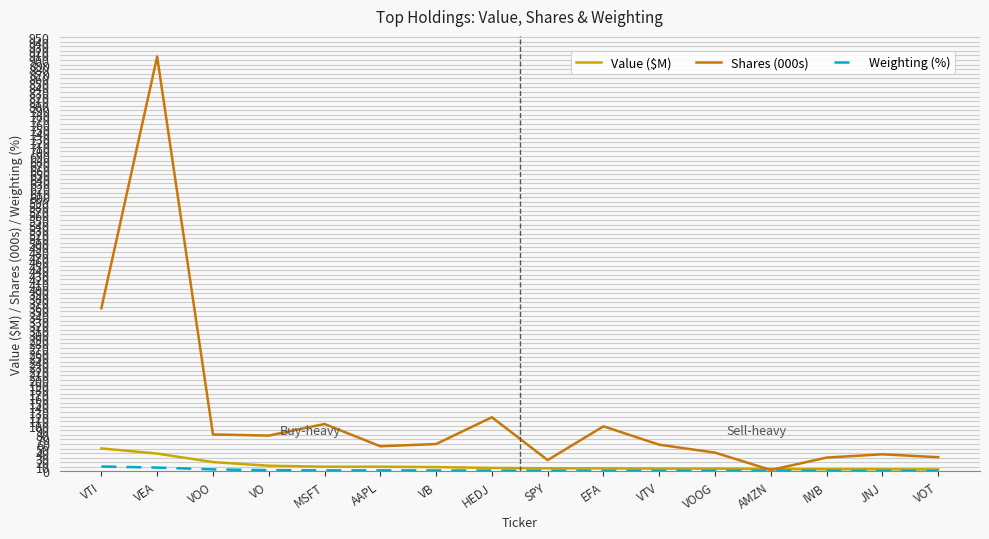

Does the chart display data point markers on the line(s)?

No